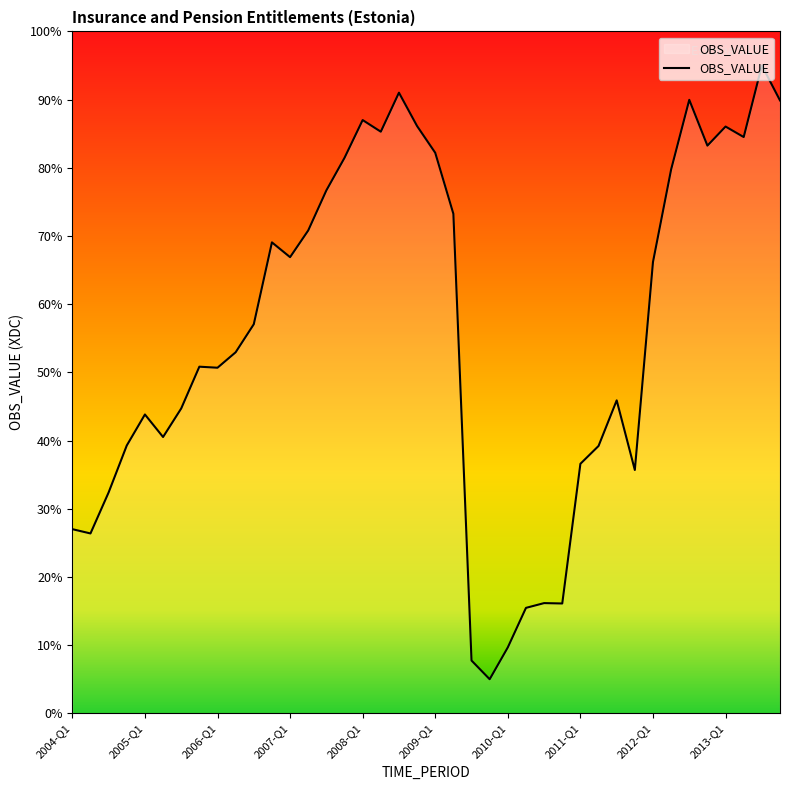

What is the greatest value displayed?

95.0